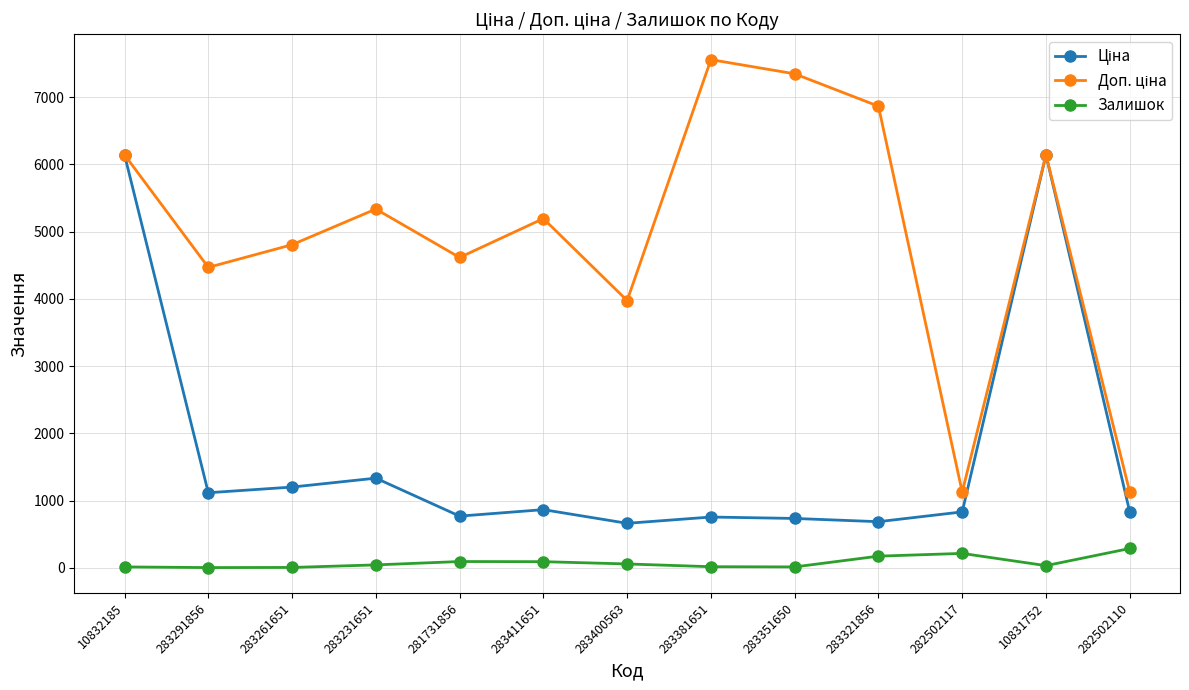

What is the greatest value displayed?

7559.7